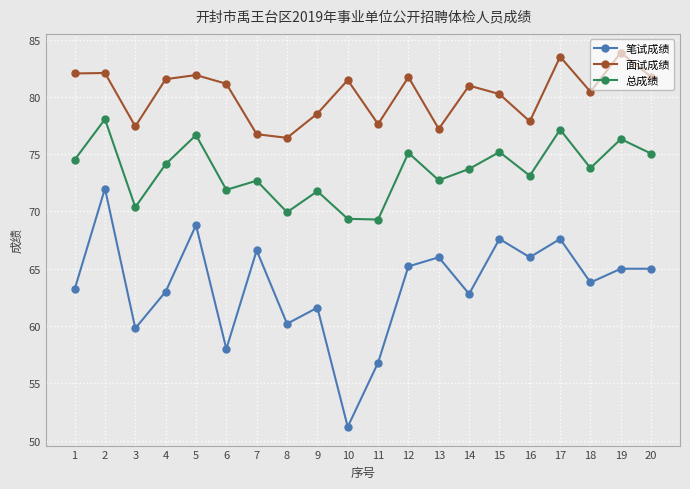

What is the sum of all 面试成绩 values?

1604.4